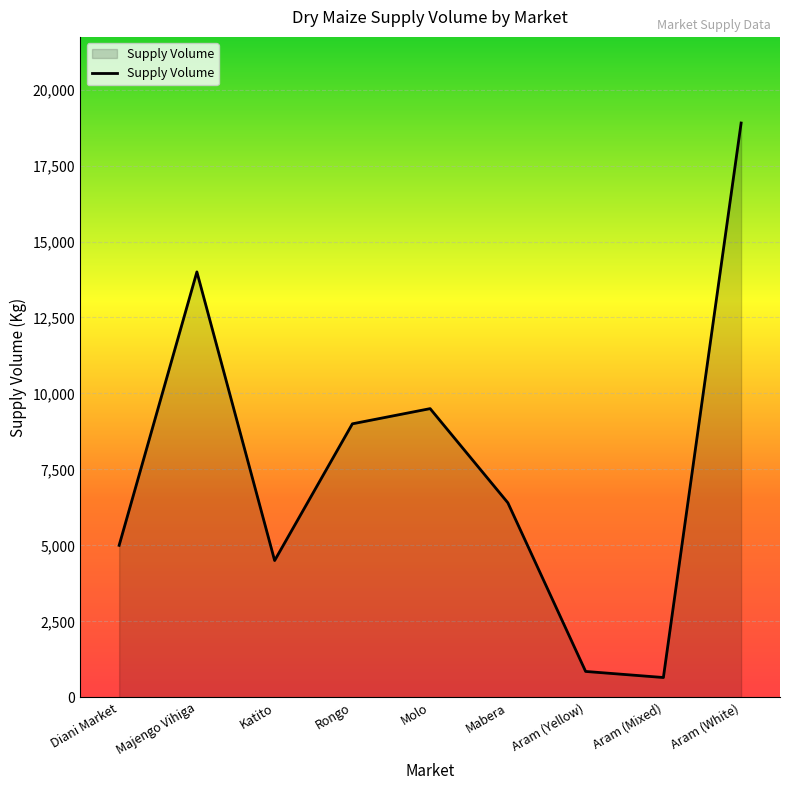

How many series are shown in this chart?

1